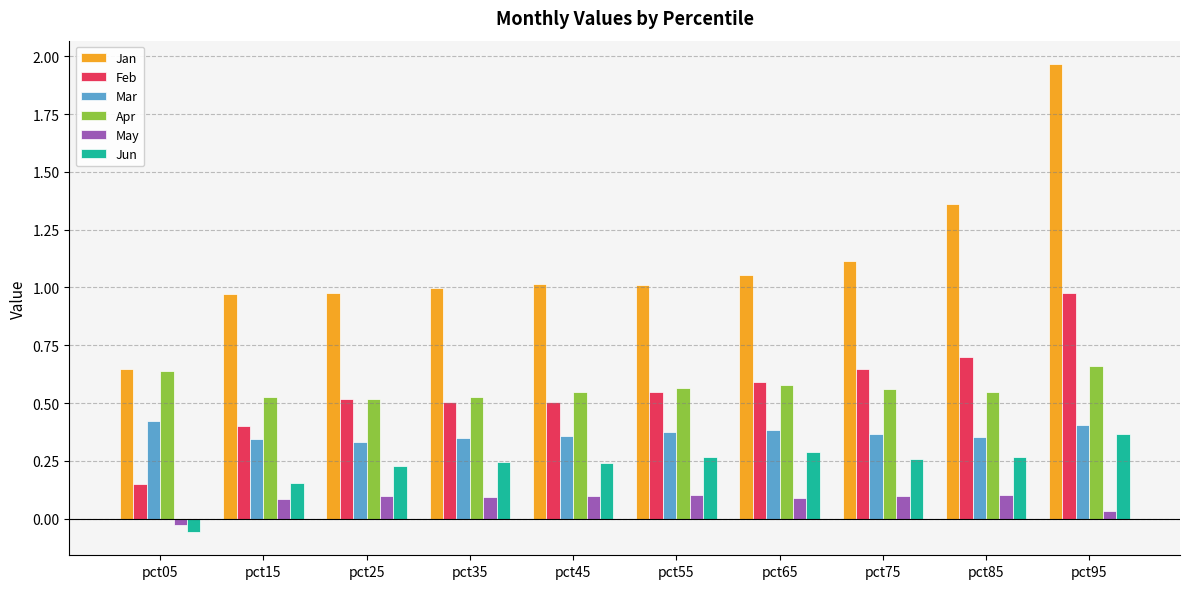

True or false: Apr has a value of 0.9 at pct55.

False